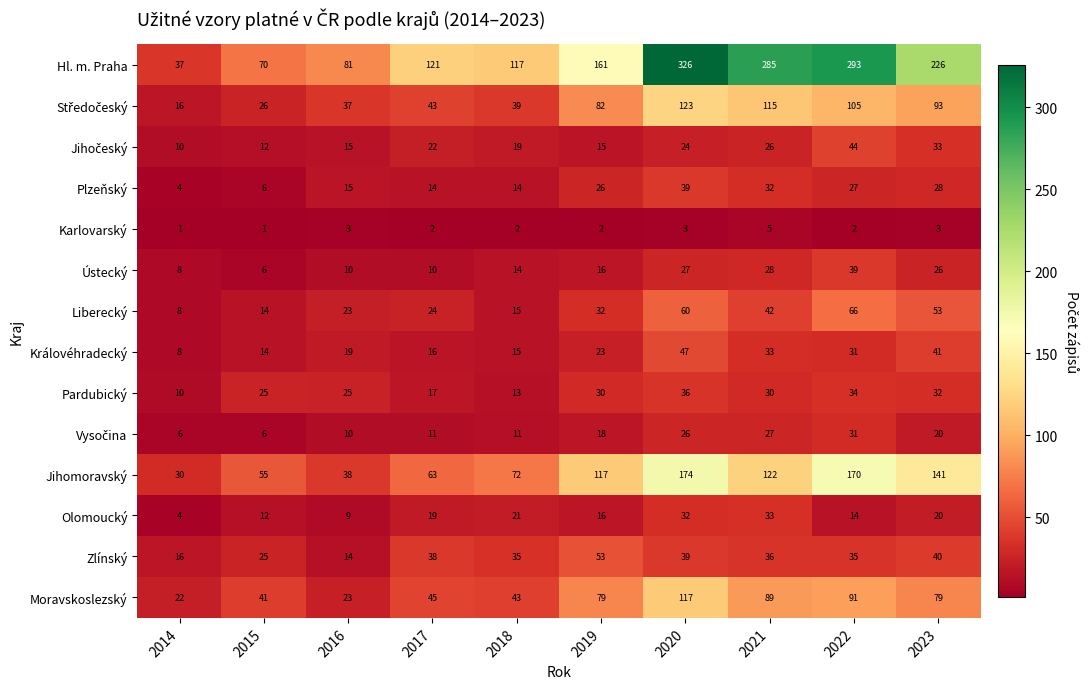

At which category is the sum across all series the highest?

2020